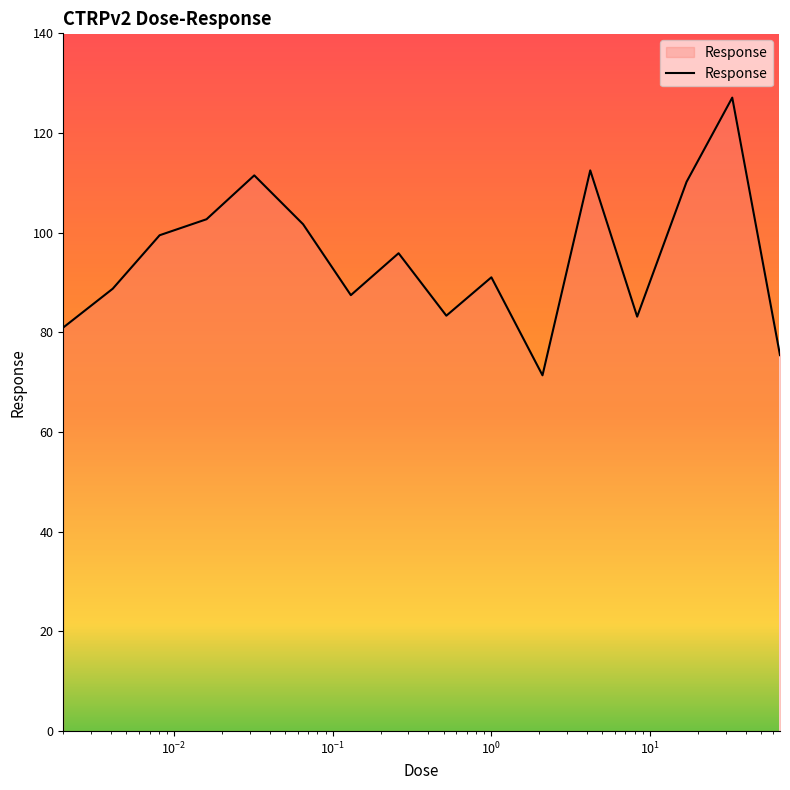

Does the chart have visible grid lines?

No